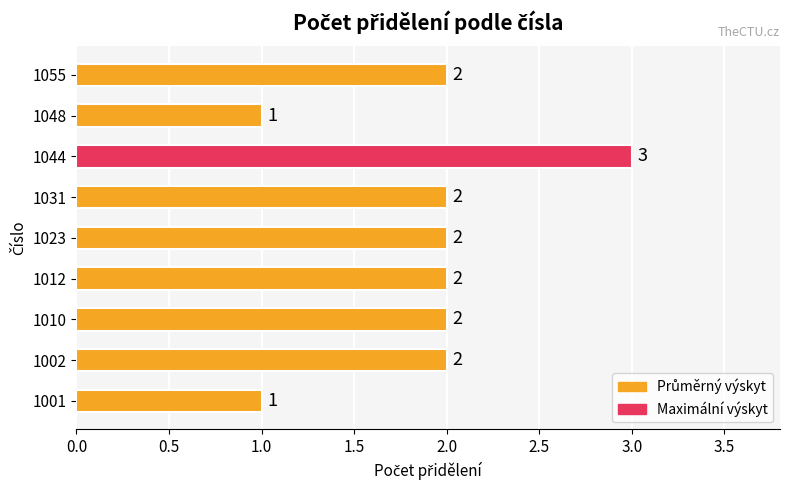

Count the values in the range 2 to 3.

7